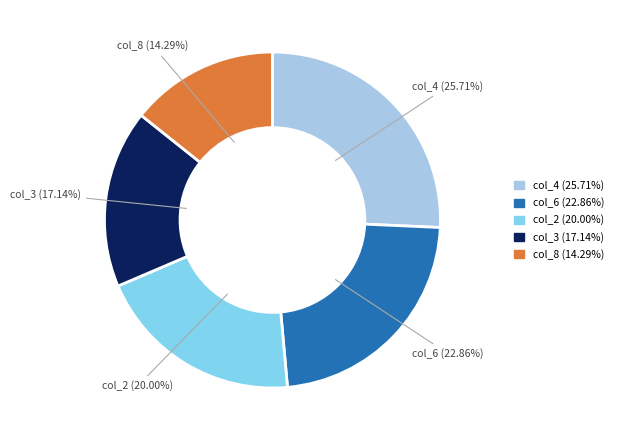

Count the number of slices in the pie.

5